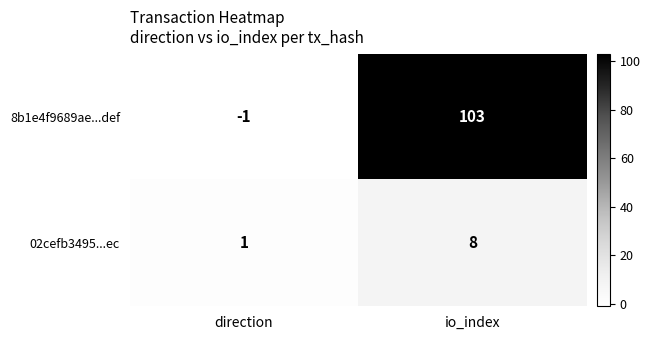

At which category is the sum across all series the highest?

io_index